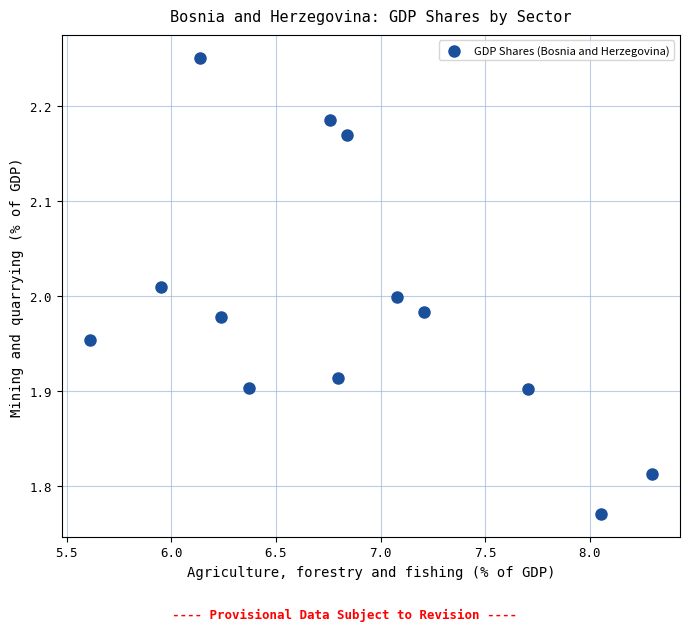

What is the range of Y values (max minus min)?

0.5